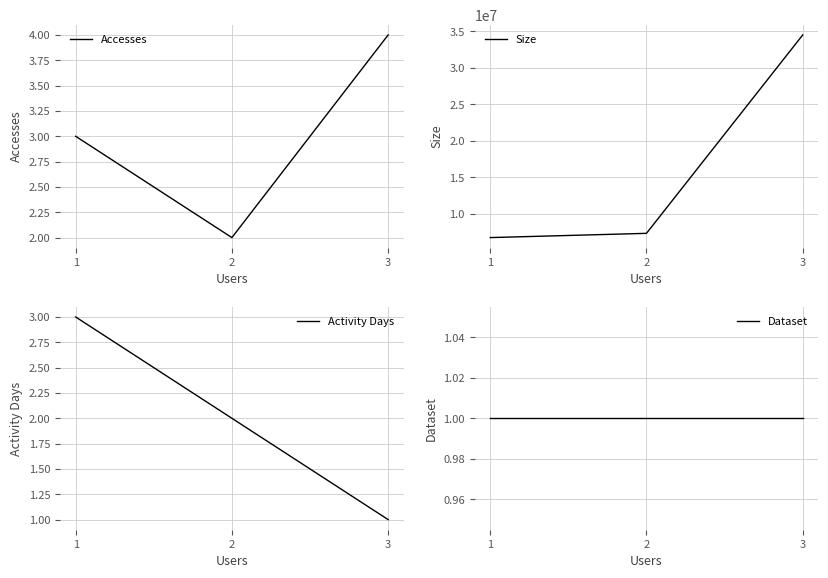

Which series has the largest range (max minus min)?

Size